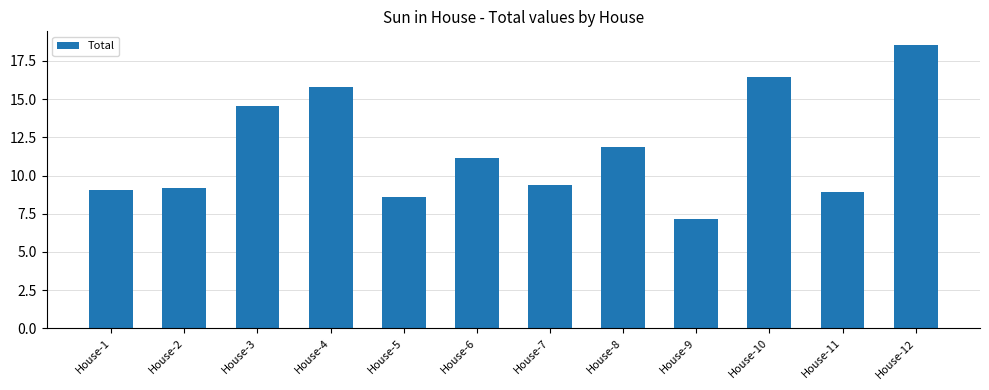

What is the difference between the maximum and minimum values?

11.4